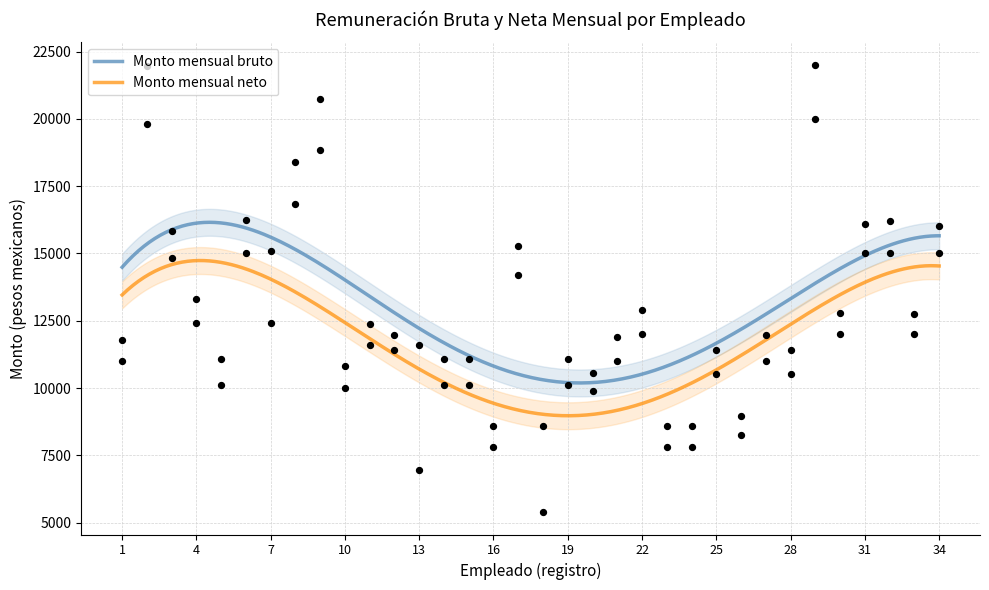

Is the value of Monto mensual neto at 22 greater than the value of Monto mensual bruto at 13?

Yes